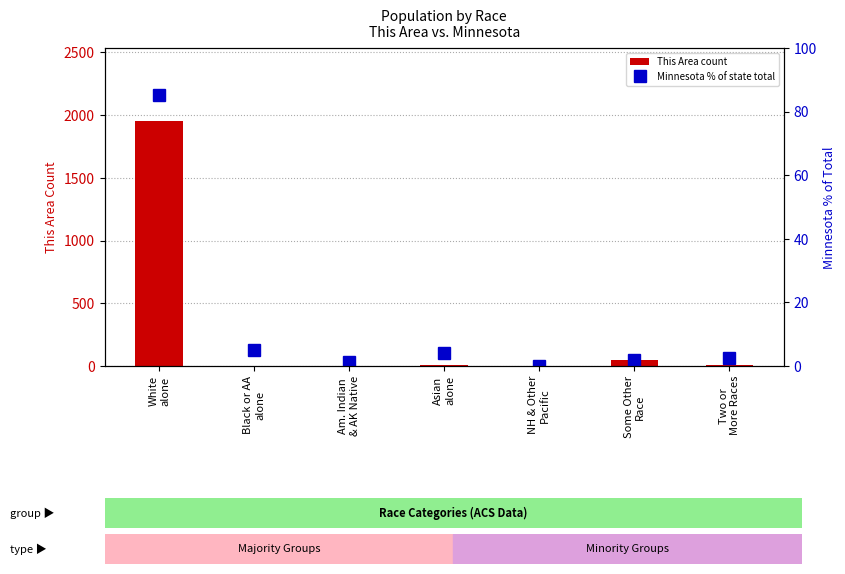

At how many categories does at least one series exceed 1526?

1